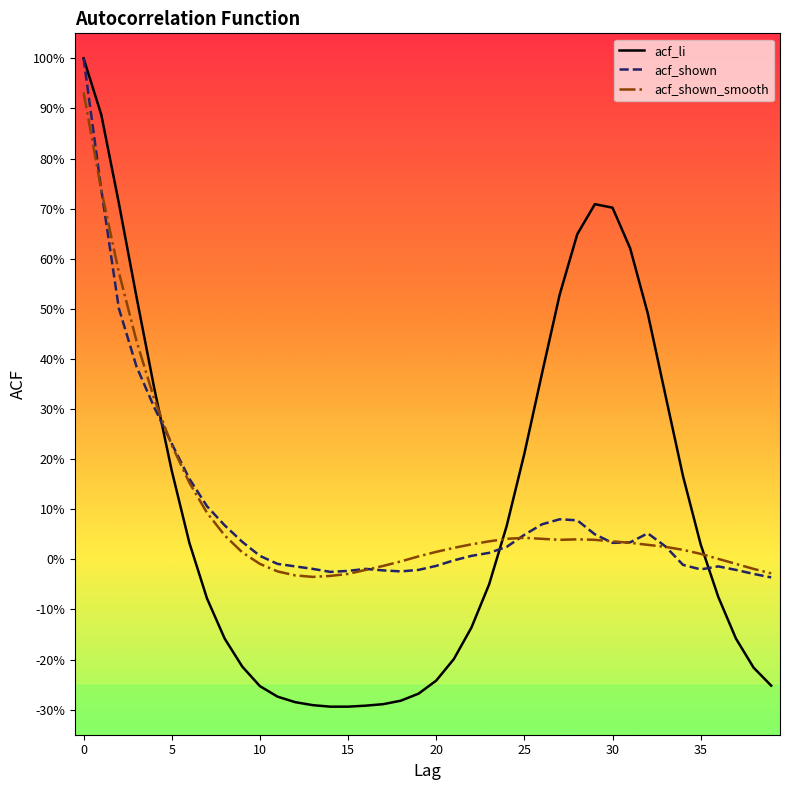

Reading left to right, list all the values displayed in this chart.

acf_li: 1.0	0.9	0.7	0.5	0.3	0.2	0.0	-0.1	-0.2	-0.2	-0.3	-0.3	-0.3	-0.3	-0.3	-0.3	-0.3	-0.3	-0.3	-0.3	-0.2	-0.2	-0.1	-0.1	0.1	0.2	0.4	0.5	0.6	0.7	0.7	0.6	0.5	0.3	0.2	0.0	-0.1	-0.2	-0.2	-0.3
acf_shown: 1.0	0.7	0.5	0.4	0.3	0.2	0.2	0.1	0.1	0.0	0.0	-0.0	-0.0	-0.0	-0.0	-0.0	-0.0	-0.0	-0.0	-0.0	-0.0	-0.0	0.0	0.0	0.0	0.0	0.1	0.1	0.1	0.1	0.0	0.0	0.1	0.0	-0.0	-0.0	-0.0	-0.0	-0.0	-0.0
acf_shown_smooth: 0.9	0.7	0.6	0.4	0.3	0.2	0.2	0.1	0.0	0.0	-0.0	-0.0	-0.0	-0.0	-0.0	-0.0	-0.0	-0.0	-0.0	0.0	0.0	0.0	0.0	0.0	0.0	0.0	0.0	0.0	0.0	0.0	0.0	0.0	0.0	0.0	0.0	0.0	0.0	-0.0	-0.0	-0.0